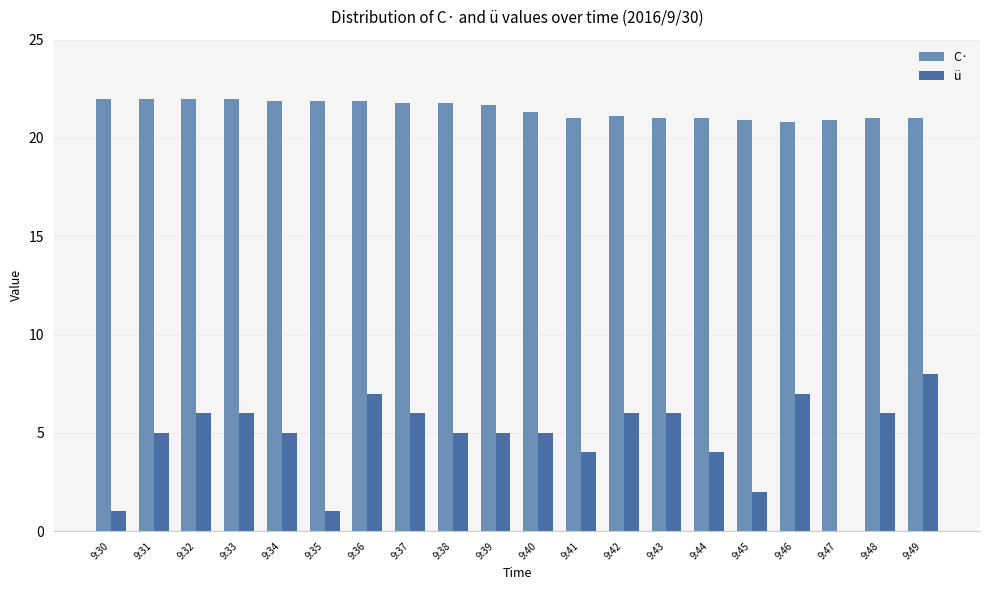

The ü series shows 7.0 at 9:46. True or false?

True